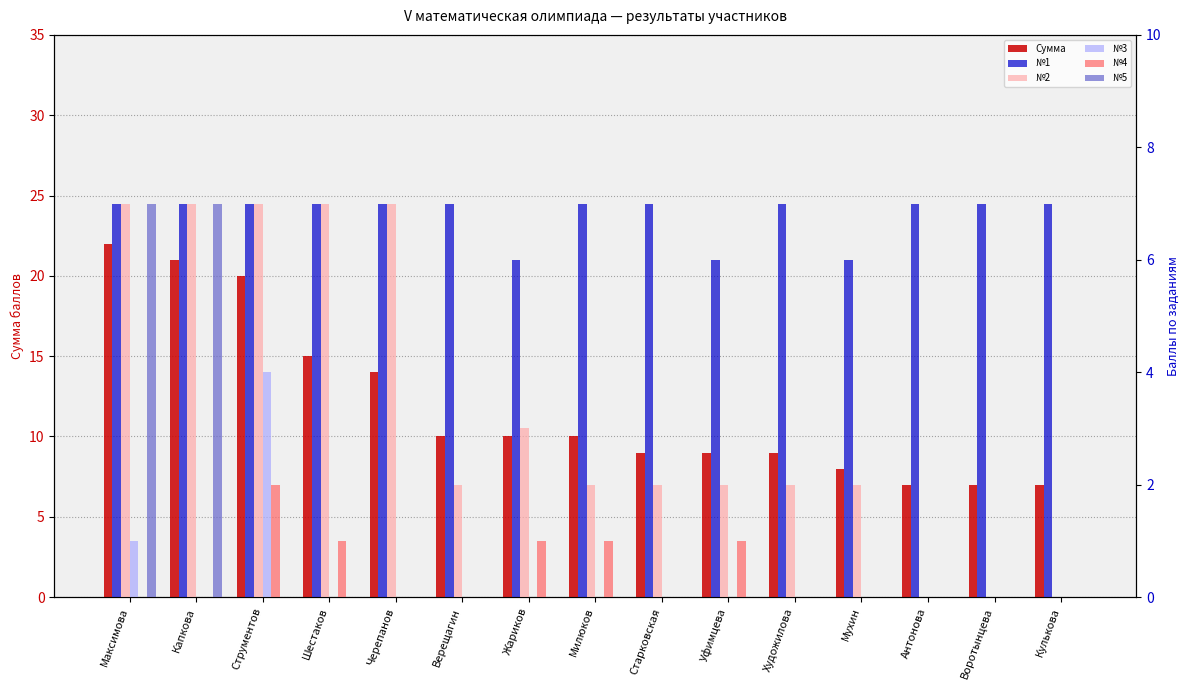

Between Старковская and Капкова, which is larger?

Капкова